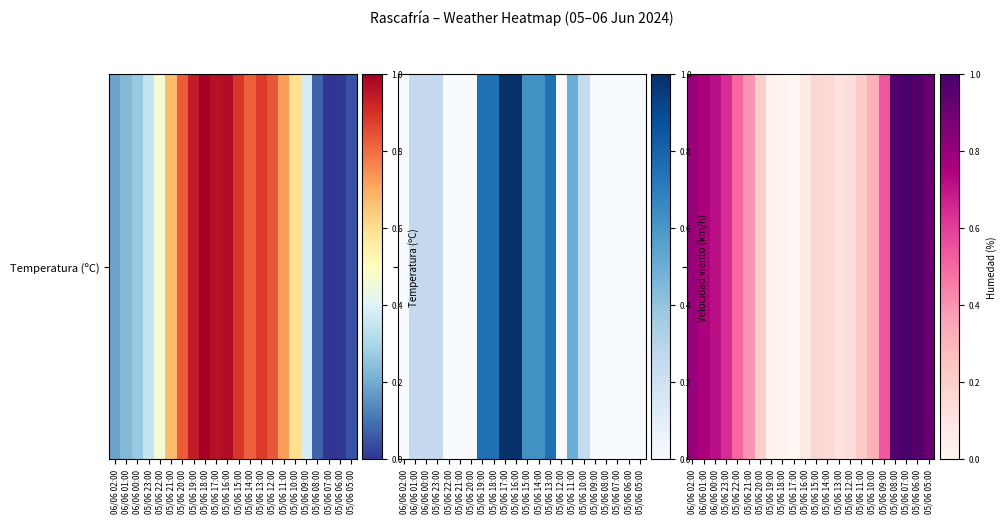

What is the difference between the maximum and minimum values?

1.0